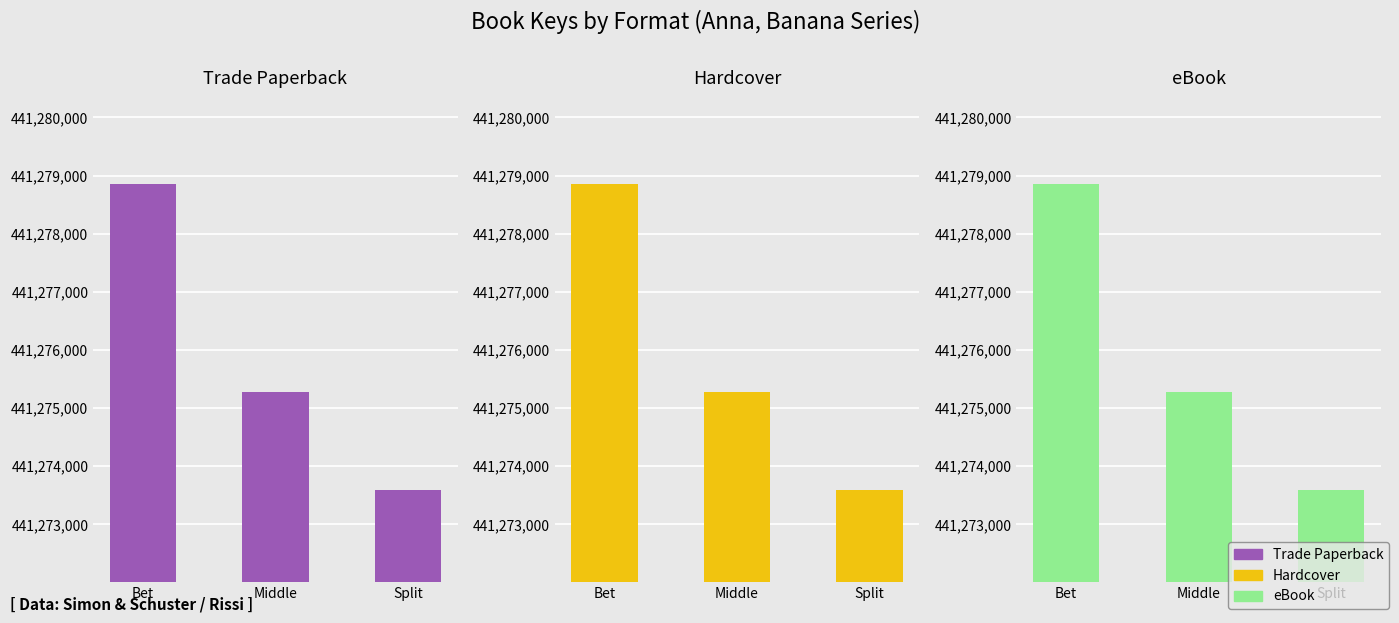

Are the bars grouped side by side (vs. stacked)?

Yes